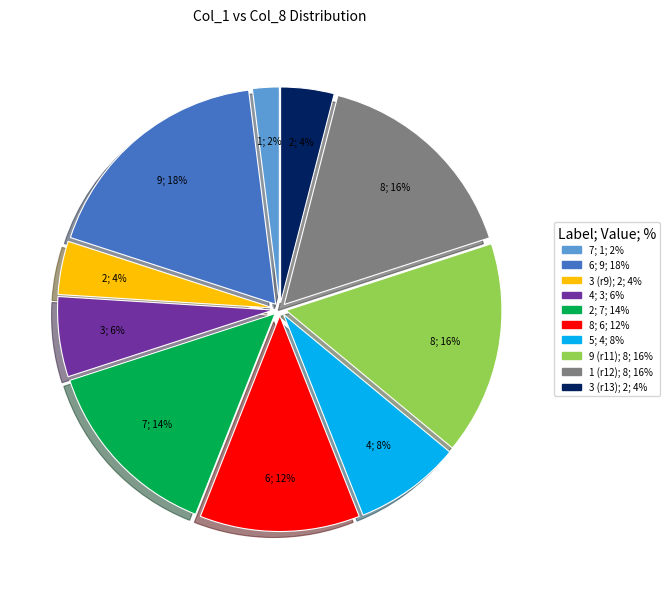

Does any single category account for the majority?

No